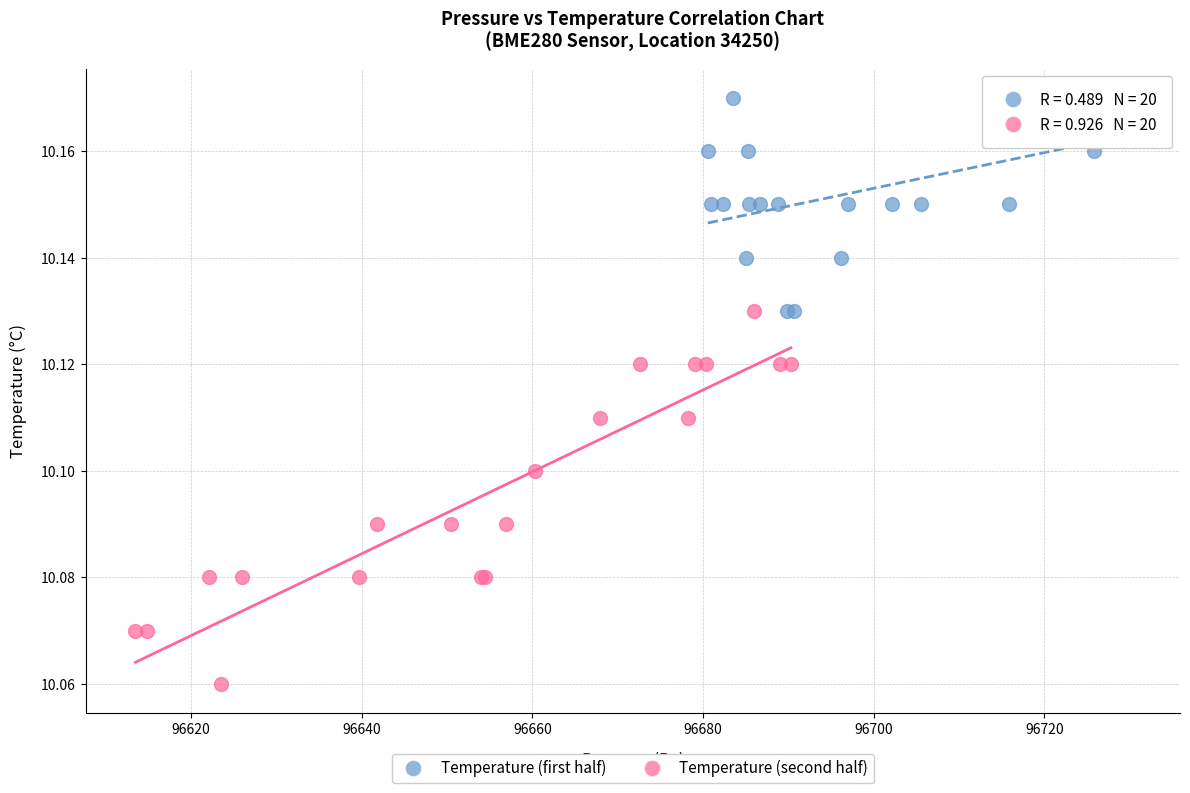

Which series reaches the minimum Y coordinate?

Temperature (second half)